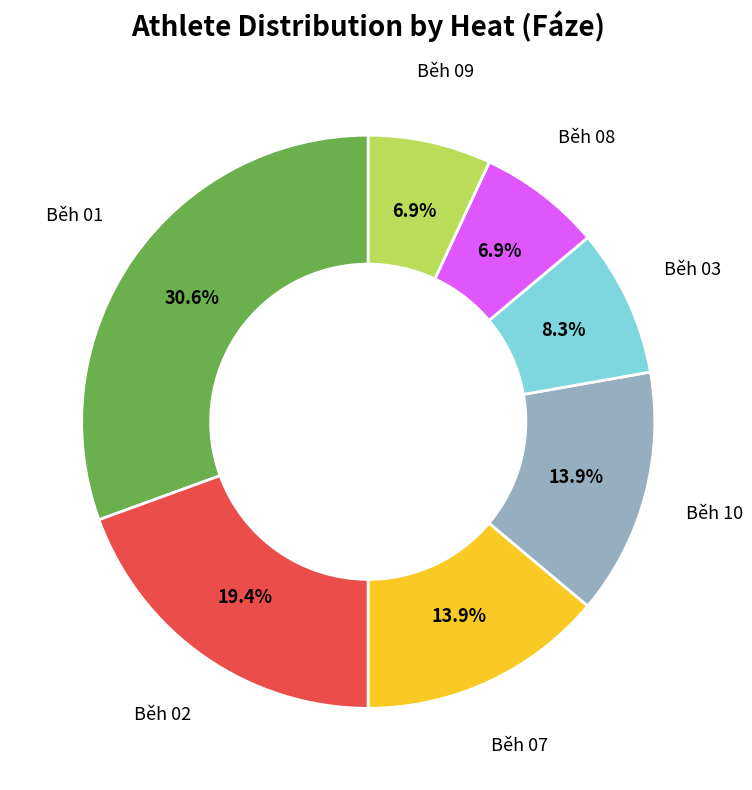

Does any single category account for the majority?

No